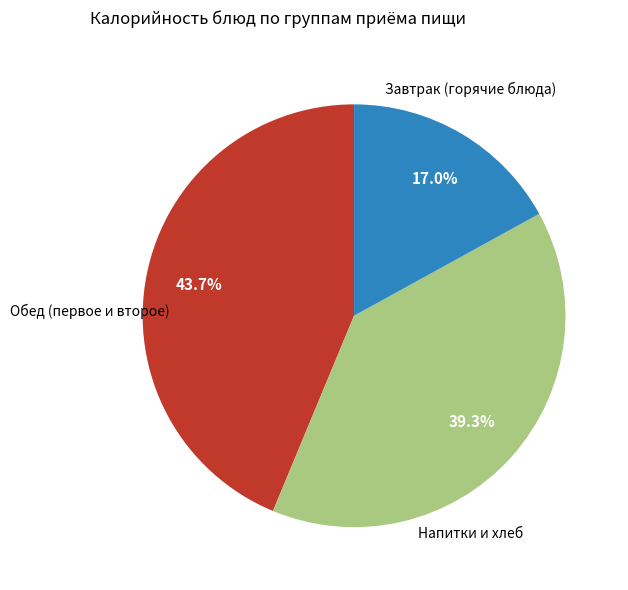

Is there a majority slice in this chart?

No